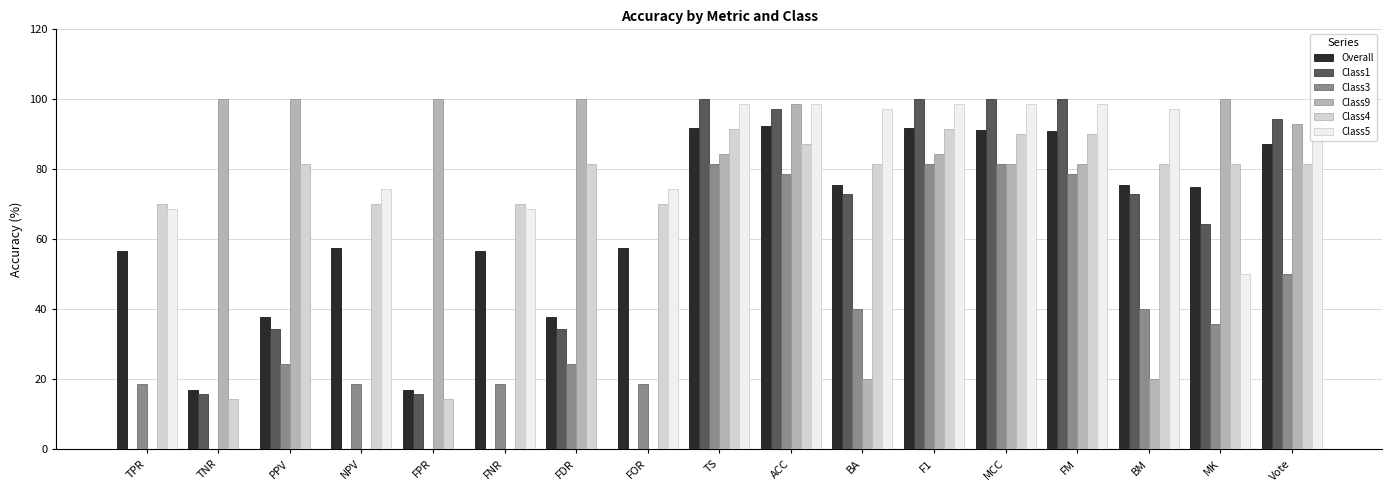

At which label does Class1 first exceed 64?

TS